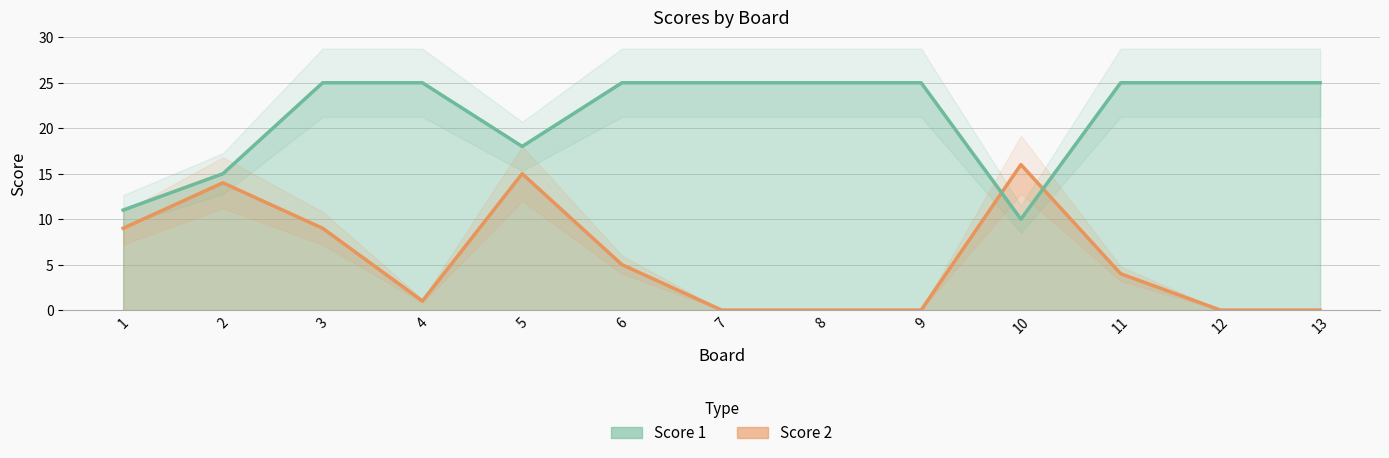

At which category does Score 2 reach its first local valley?

4